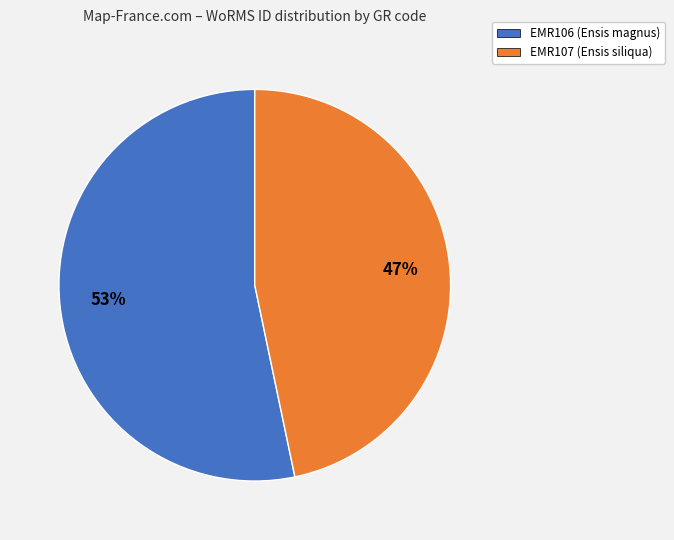

Does EMR107 account for over 50% of the chart?

No